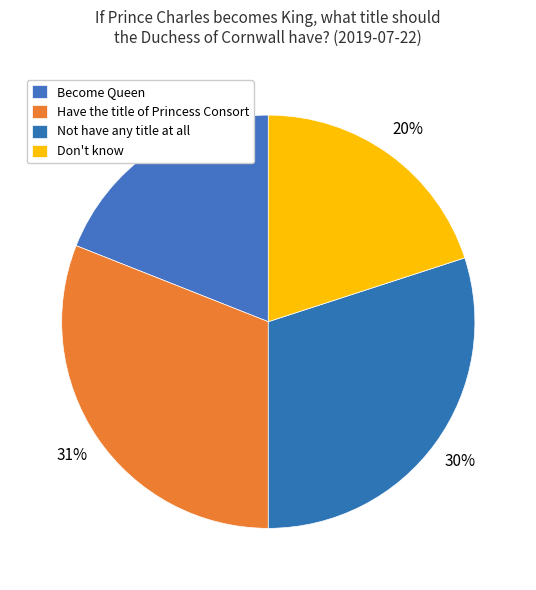

Which category has the biggest portion of the pie?

Have the title of Princess Consort